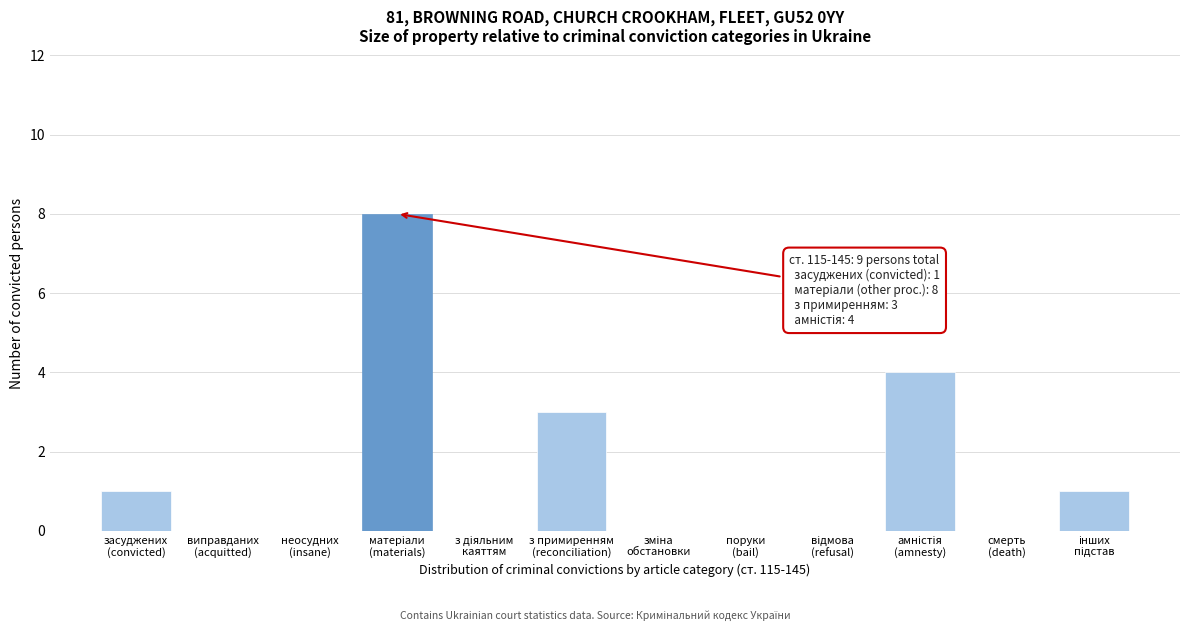

What is the greatest value displayed?

8